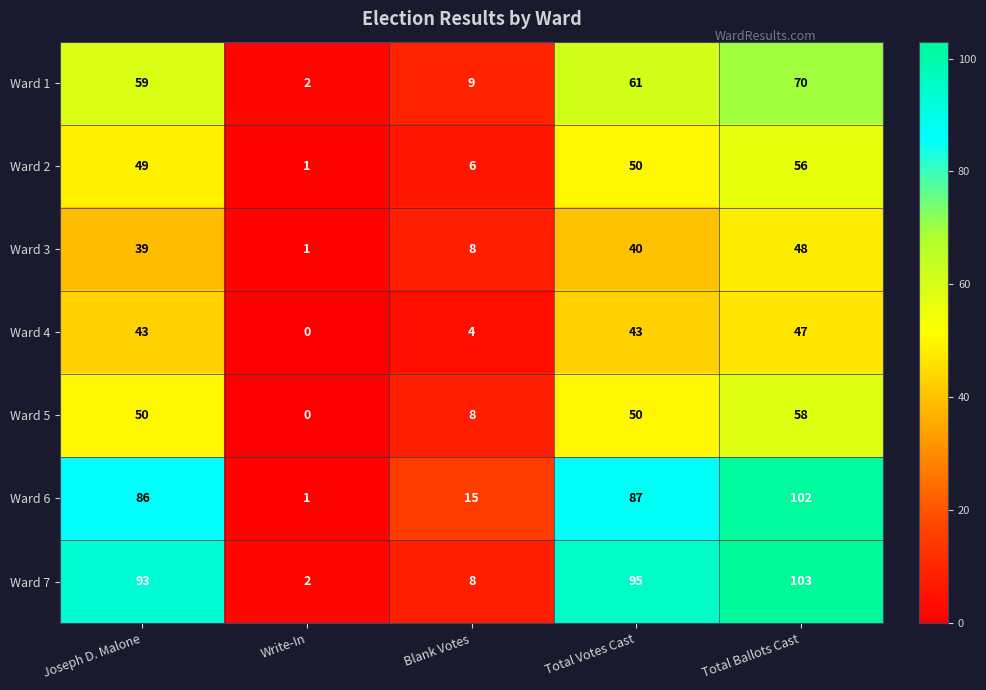

Rank the series by their maximum value, from highest to lowest.

Ward 7, Ward 6, Ward 1, Ward 5, Ward 2, Ward 3, Ward 4